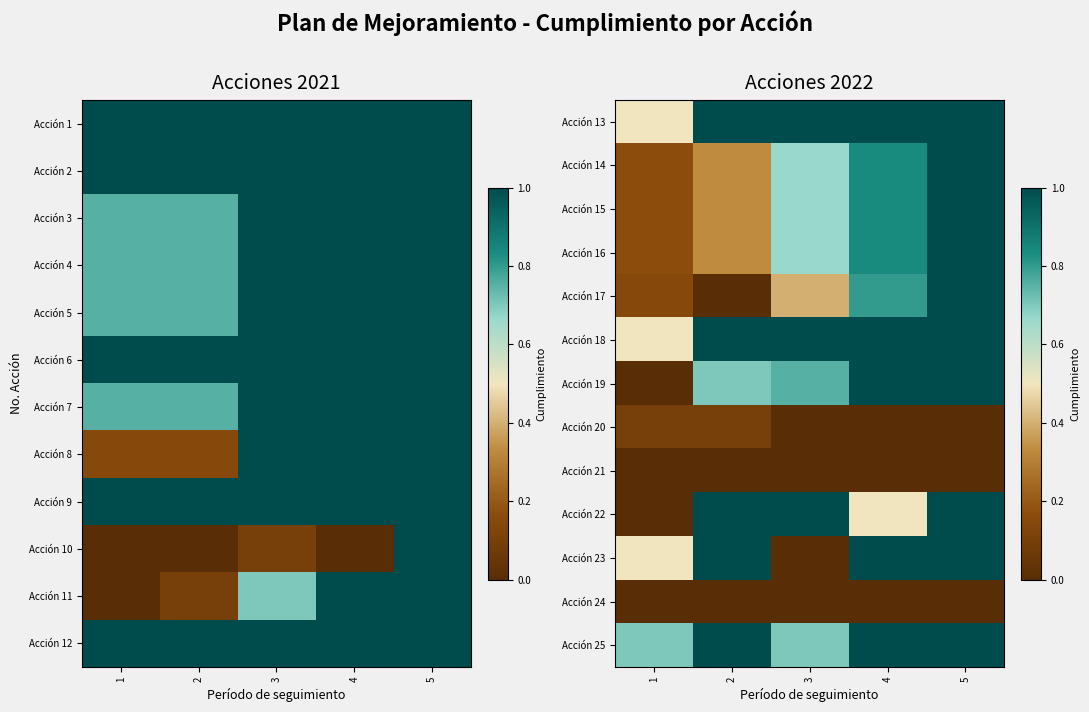

Rank the series by their maximum value, from highest to lowest.

Acción 13, Acción 14, Acción 15, Acción 16, Acción 17, Acción 18, Acción 19, Acción 22, Acción 23, Acción 25, Acción 20, Acción 21, Acción 24